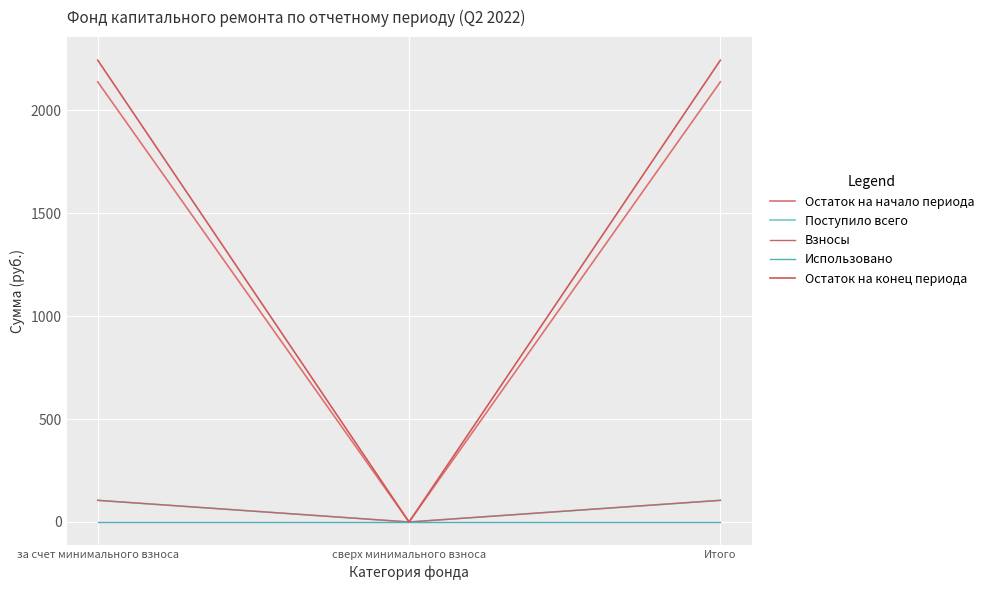

Which series changed the most between сверх минимального взноса and Итого?

Остаток на конец периода